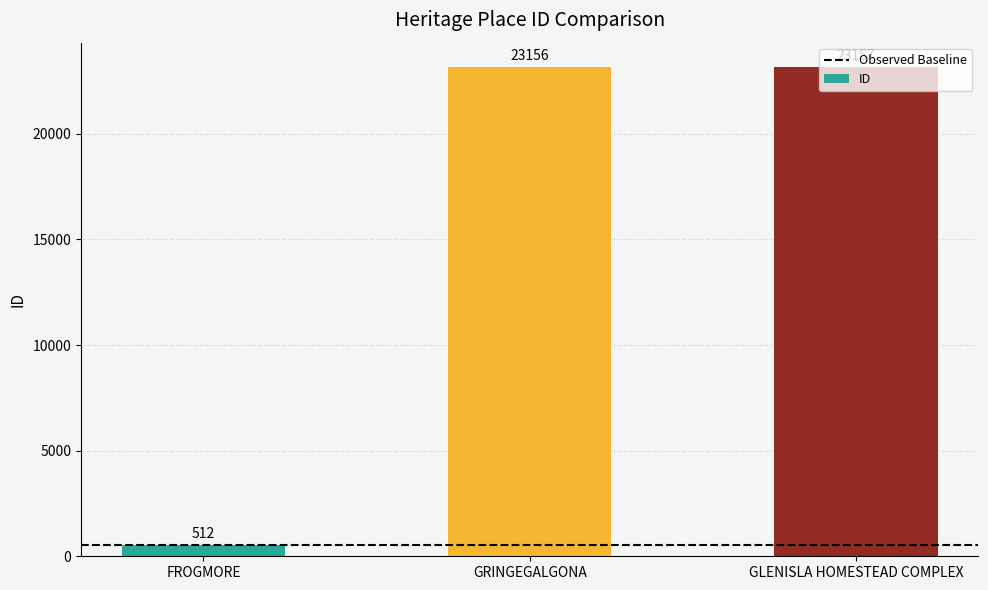

What is the minimum value shown in the chart?

512